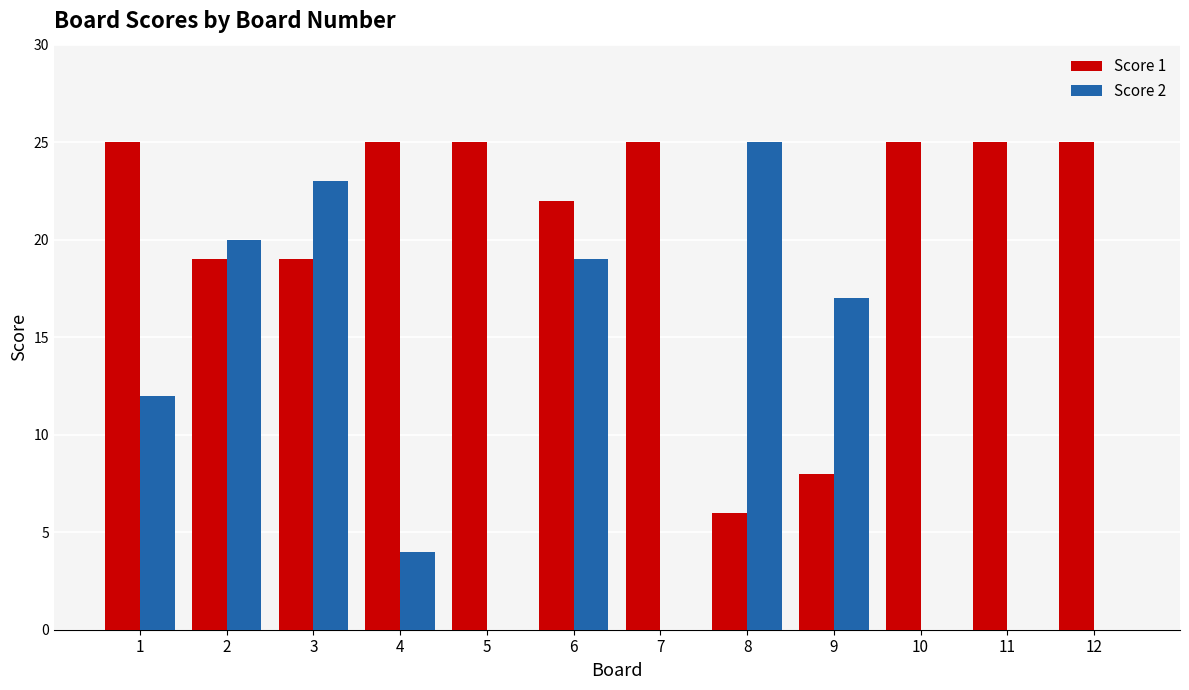

Reading left to right, transcribe all the data shown in this chart.

Score 1: 1=25	2=19	3=19	4=25	5=25	6=22	7=25	8=6	9=8	10=25	11=25	12=25
Score 2: 1=12	2=20	3=23	4=4	5=0	6=19	7=0	8=25	9=17	10=0	11=0	12=0